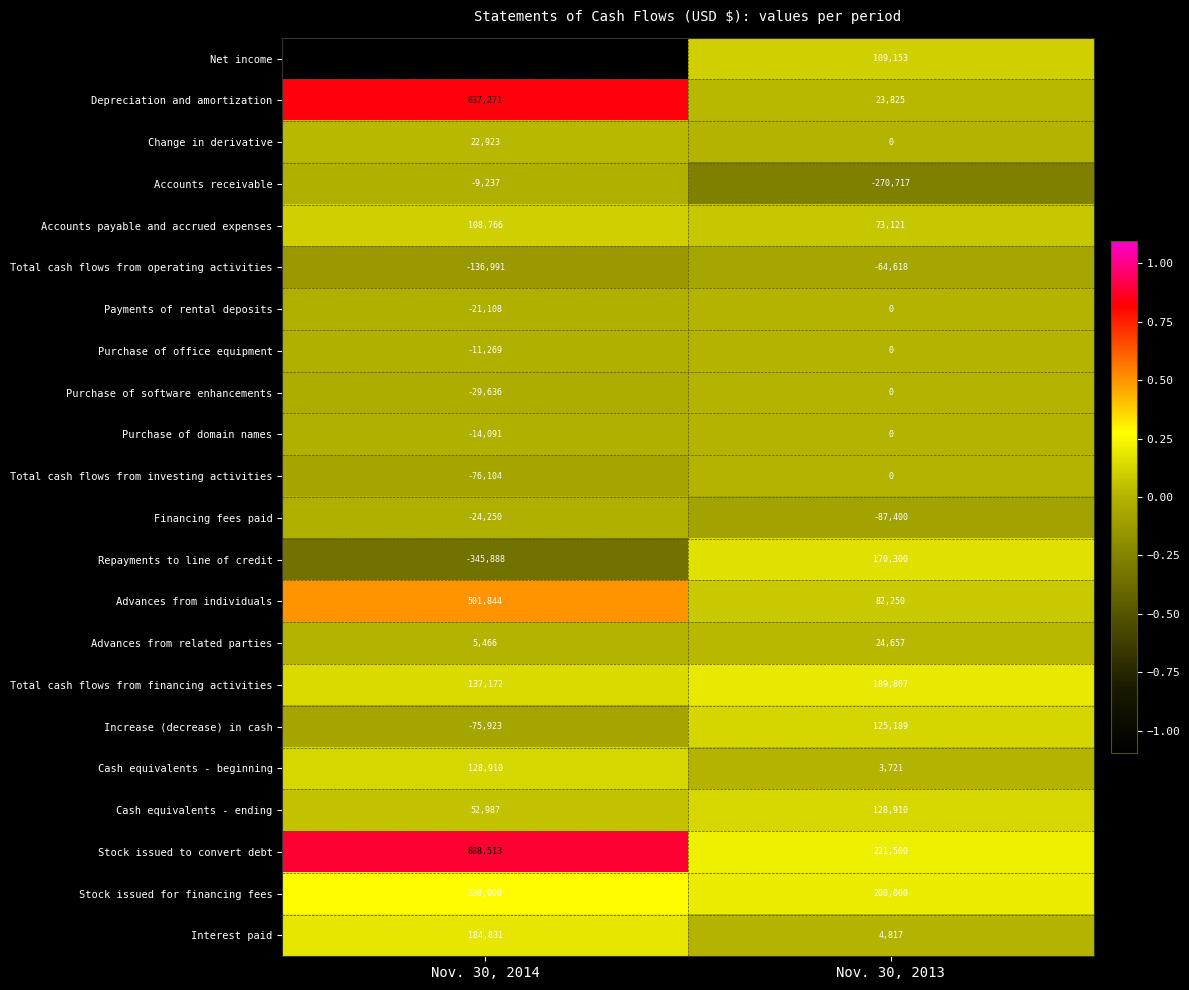

Is the value of Financing fees paid at Nov. 30, 2013 greater than the value of Accounts payable and accrued expenses at Nov. 30, 2013?

No